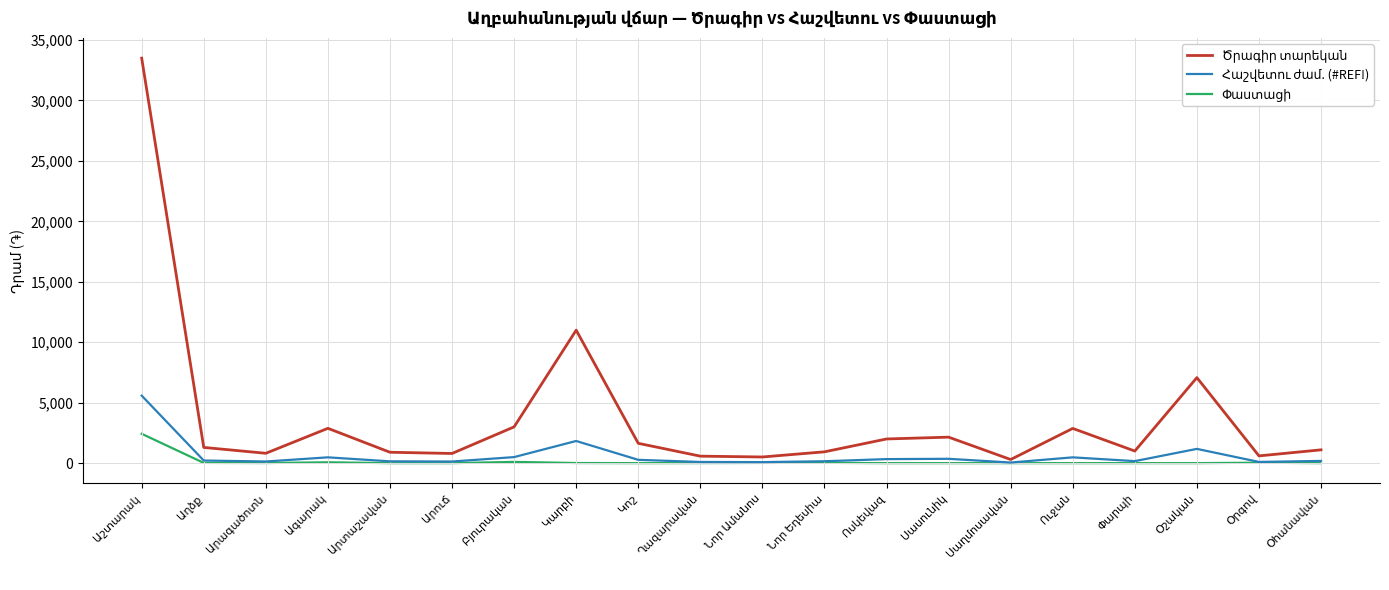

How many lines are shown in the chart?

3